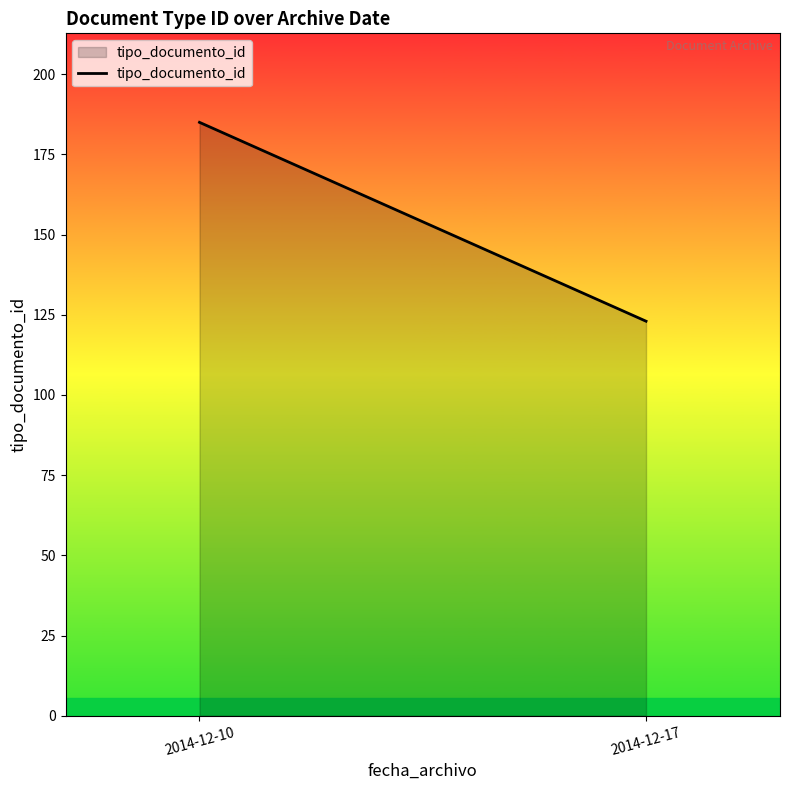

What is the change in value from 2014-12-10 to 2014-12-17?

-62